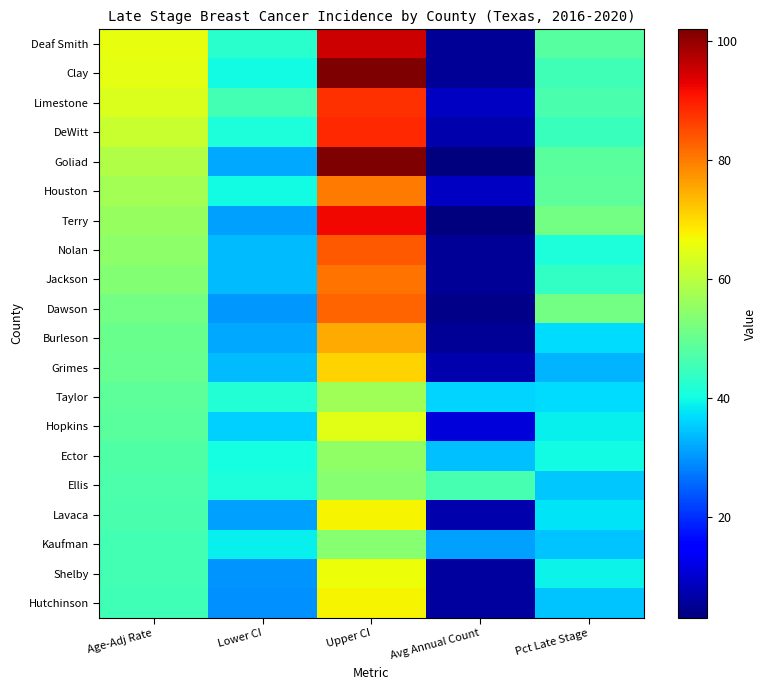

Reading left to right, transcribe all the data shown in this chart.

Deaf Smith: Age-Adj Rate=65.3	Lower CI=42.7	Upper CI=95.3	Avg Annual Count=5.0	Pct Late Stage=48.2
Clay: Age-Adj Rate=65.2	Lower CI=40.0	Upper CI=102.0	Avg Annual Count=5.0	Pct Late Stage=45.3
Limestone: Age-Adj Rate=64.1	Lower CI=45.6	Upper CI=87.7	Avg Annual Count=9.0	Pct Late Stage=46.5
DeWitt: Age-Adj Rate=61.5	Lower CI=40.9	Upper CI=88.7	Avg Annual Count=7.0	Pct Late Stage=44.7
Goliad: Age-Adj Rate=59.0	Lower CI=31.9	Upper CI=101.9	Avg Annual Count=3.0	Pct Late Stage=48.6
Houston: Age-Adj Rate=57.3	Lower CI=40.1	Upper CI=80.0	Avg Annual Count=9.0	Pct Late Stage=48.9
Terry: Age-Adj Rate=55.9	Lower CI=31.0	Upper CI=92.2	Avg Annual Count=3.0	Pct Late Stage=51.5
Nolan: Age-Adj Rate=54.5	Lower CI=33.7	Upper CI=83.6	Avg Annual Count=5.0	Pct Late Stage=41.1
Jackson: Age-Adj Rate=53.5	Lower CI=33.9	Upper CI=80.9	Avg Annual Count=5.0	Pct Late Stage=43.9
Dawson: Age-Adj Rate=51.4	Lower CI=30.1	Upper CI=82.6	Avg Annual Count=4.0	Pct Late Stage=51.4
Burleson: Age-Adj Rate=50.2	Lower CI=31.9	Upper CI=75.3	Avg Annual Count=5.0	Pct Late Stage=37.0
Grimes: Age-Adj Rate=49.9	Lower CI=33.9	Upper CI=70.9	Avg Annual Count=7.0	Pct Late Stage=33.0
Taylor: Age-Adj Rate=48.8	Lower CI=41.7	Upper CI=56.8	Avg Annual Count=36.0	Pct Late Stage=37.0
Hopkins: Age-Adj Rate=48.6	Lower CI=35.8	Upper CI=64.5	Avg Annual Count=11.0	Pct Late Stage=38.8
Ector: Age-Adj Rate=47.3	Lower CI=40.3	Upper CI=55.0	Avg Annual Count=34.0	Pct Late Stage=40.0
Ellis: Age-Adj Rate=47.0	Lower CI=41.0	Upper CI=53.7	Avg Annual Count=46.0	Pct Late Stage=34.9
Lavaca: Age-Adj Rate=46.5	Lower CI=31.1	Upper CI=67.5	Avg Annual Count=7.0	Pct Late Stage=37.6
Kaufman: Age-Adj Rate=45.9	Lower CI=38.8	Upper CI=53.9	Avg Annual Count=31.0	Pct Late Stage=34.7
Shelby: Age-Adj Rate=45.6	Lower CI=29.9	Upper CI=66.4	Avg Annual Count=6.0	Pct Late Stage=39.2
Hutchinson: Age-Adj Rate=45.5	Lower CI=29.5	Upper CI=67.2	Avg Annual Count=6.0	Pct Late Stage=34.6